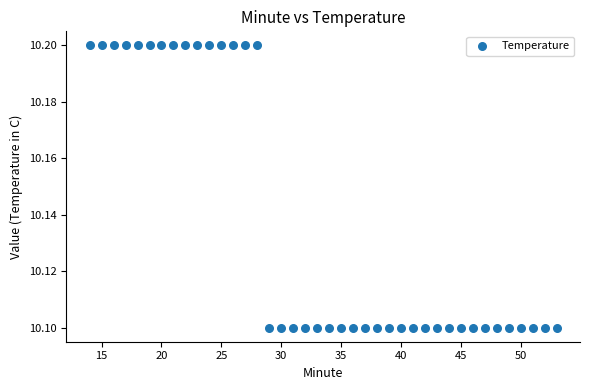

What is the range of X values (max minus min)?

39.0